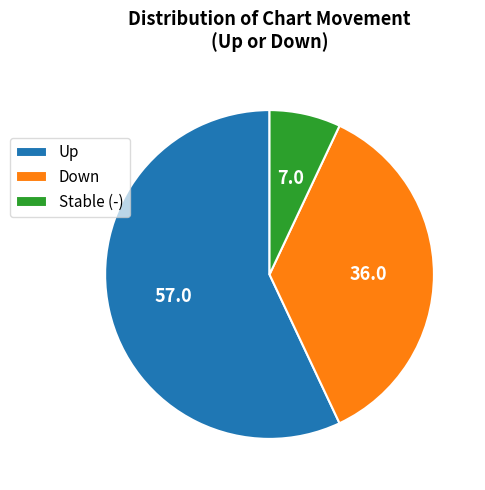

Rank the categories by value from highest to lowest.

Up, Down, Stable (-)